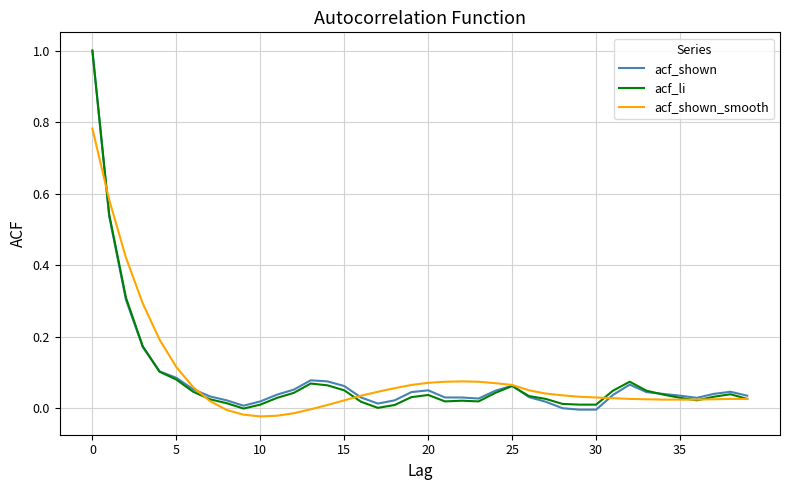

What is the maximum value shown in the chart?

1.0